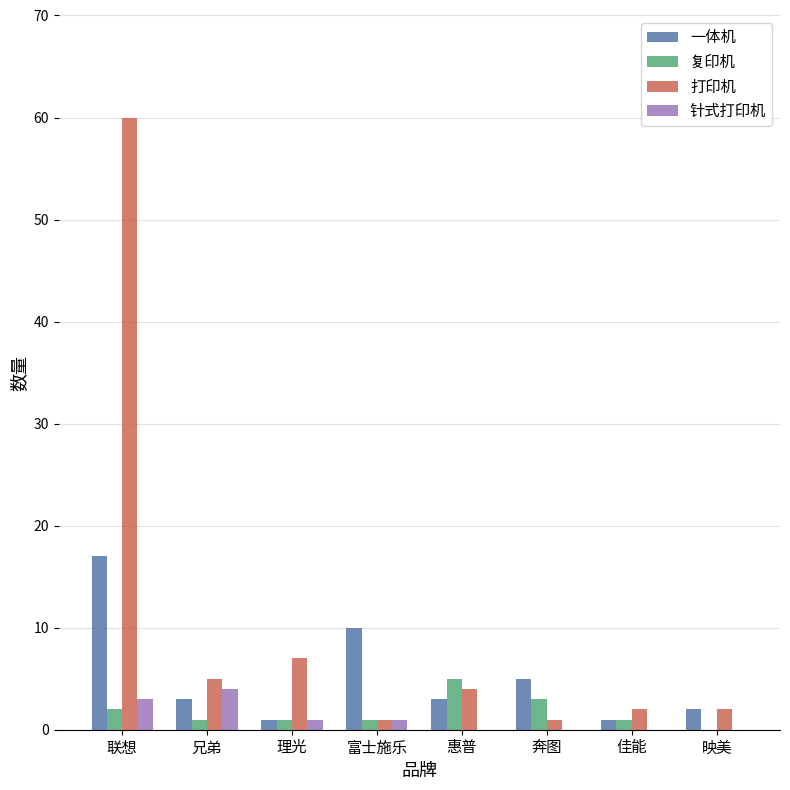

How many 针式打印机 values are between 0 and 3?

7